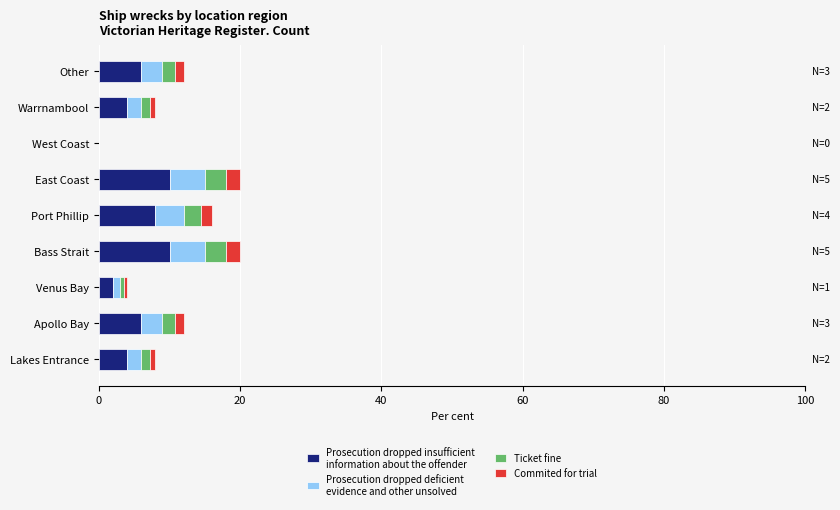

How many categories are shown in the chart?

9